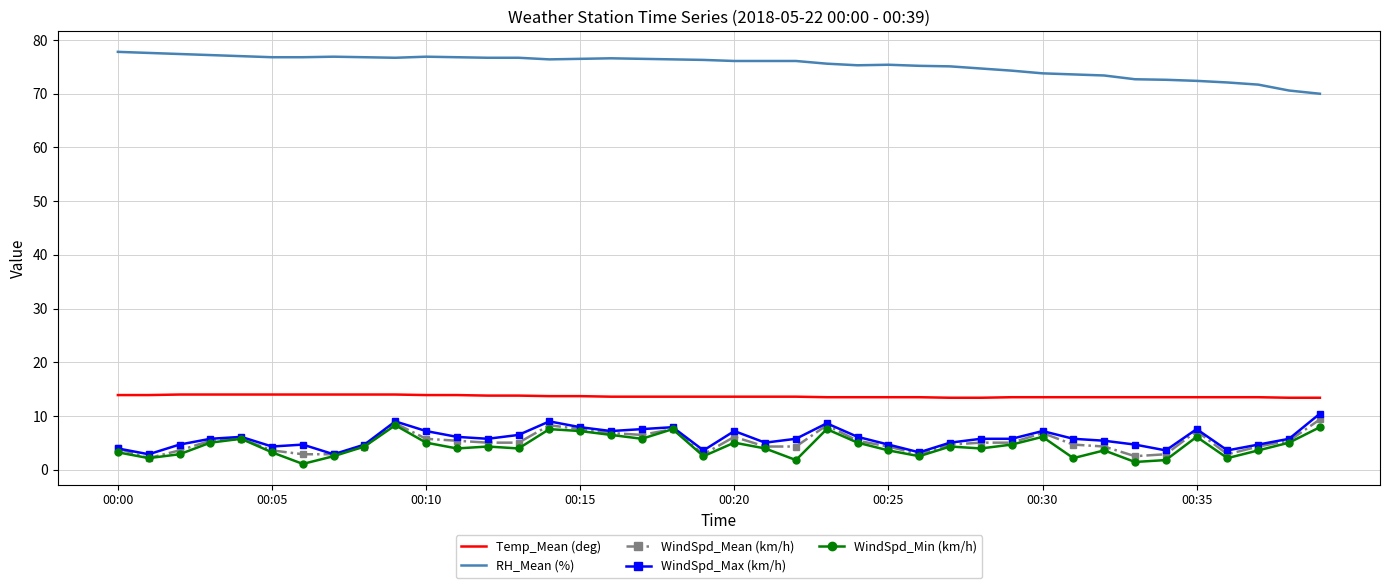

Which series has the largest total across all categories?

RH_Mean (%)